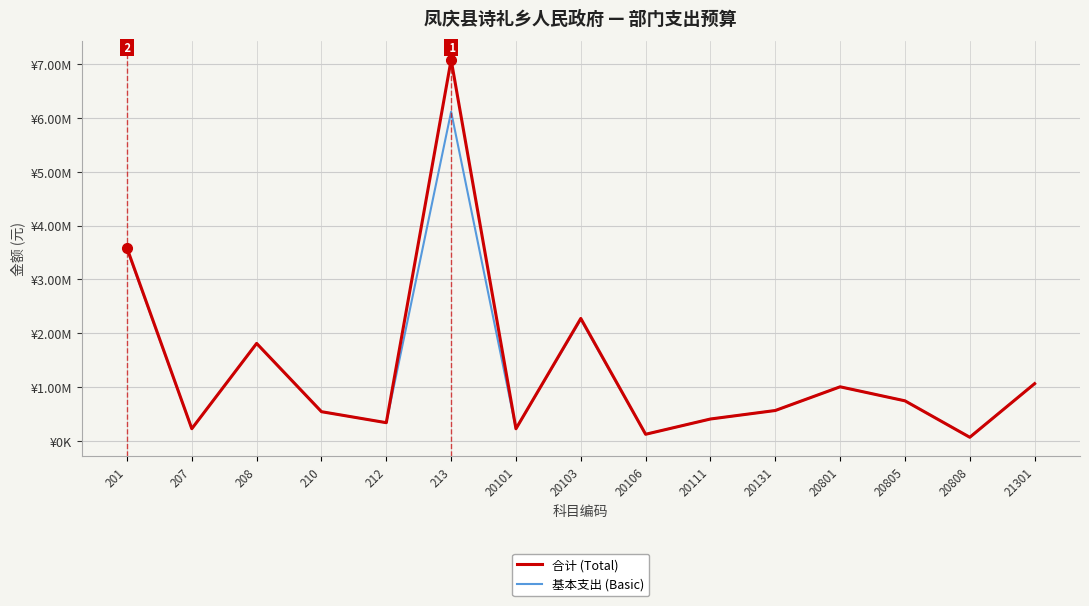

Between 20131 and 20101, which is larger?

20131